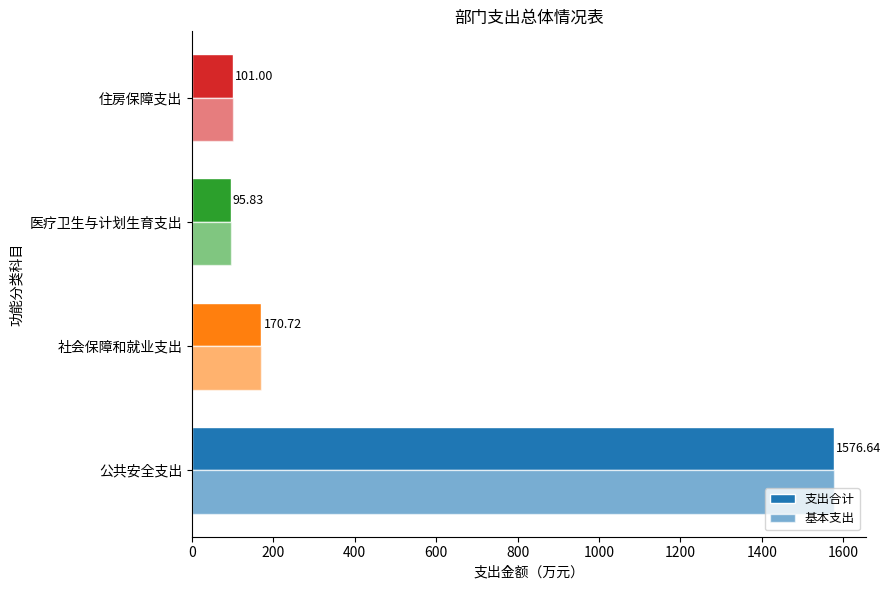

How many series are shown in this chart?

2